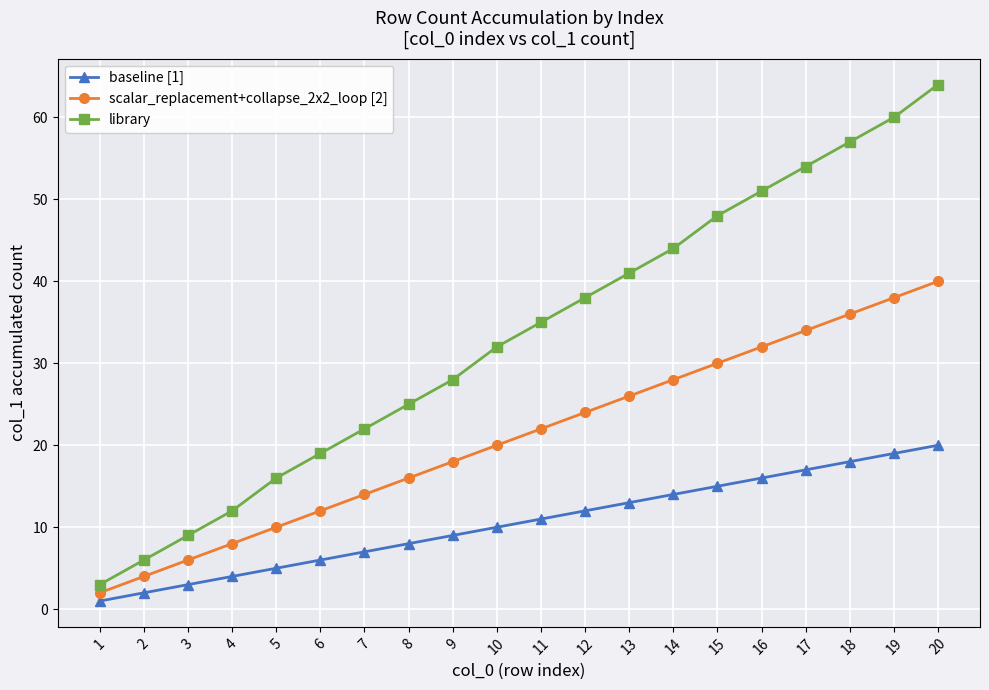

What is the difference between the second highest and second lowest values in the library series?

54